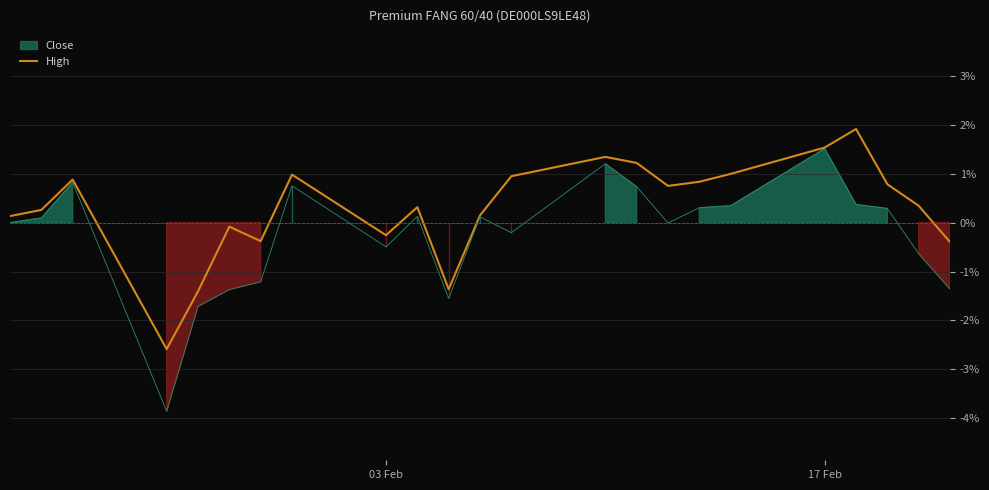

How many interior local peaks (higher than both neighbors) does the data have?

6